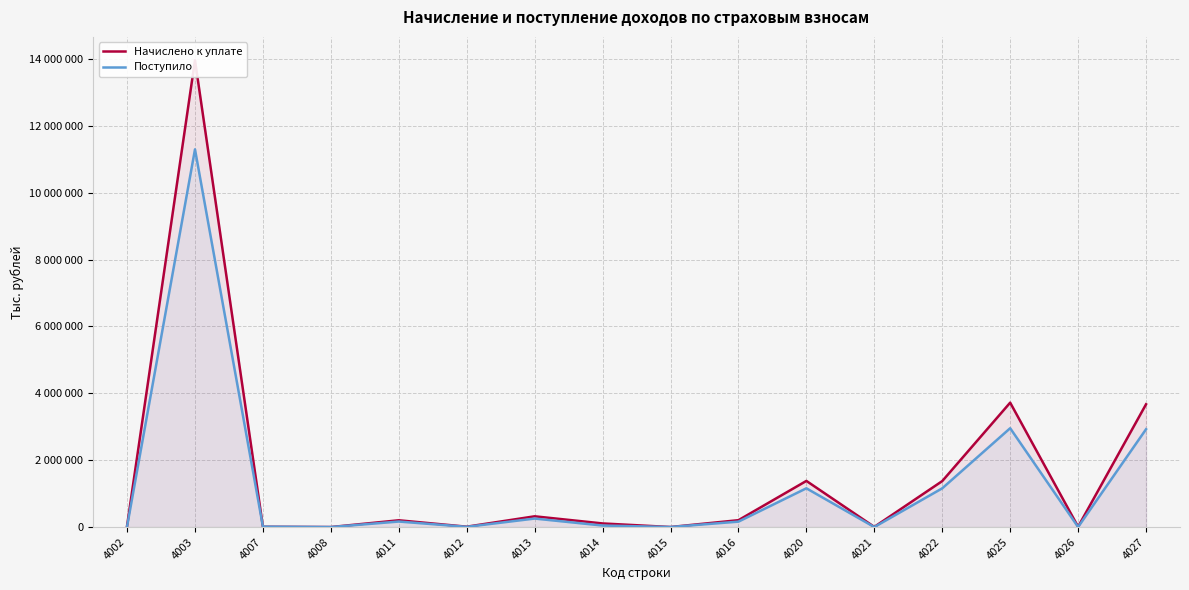

At which category does the chart reach its minimum across all series?

4008